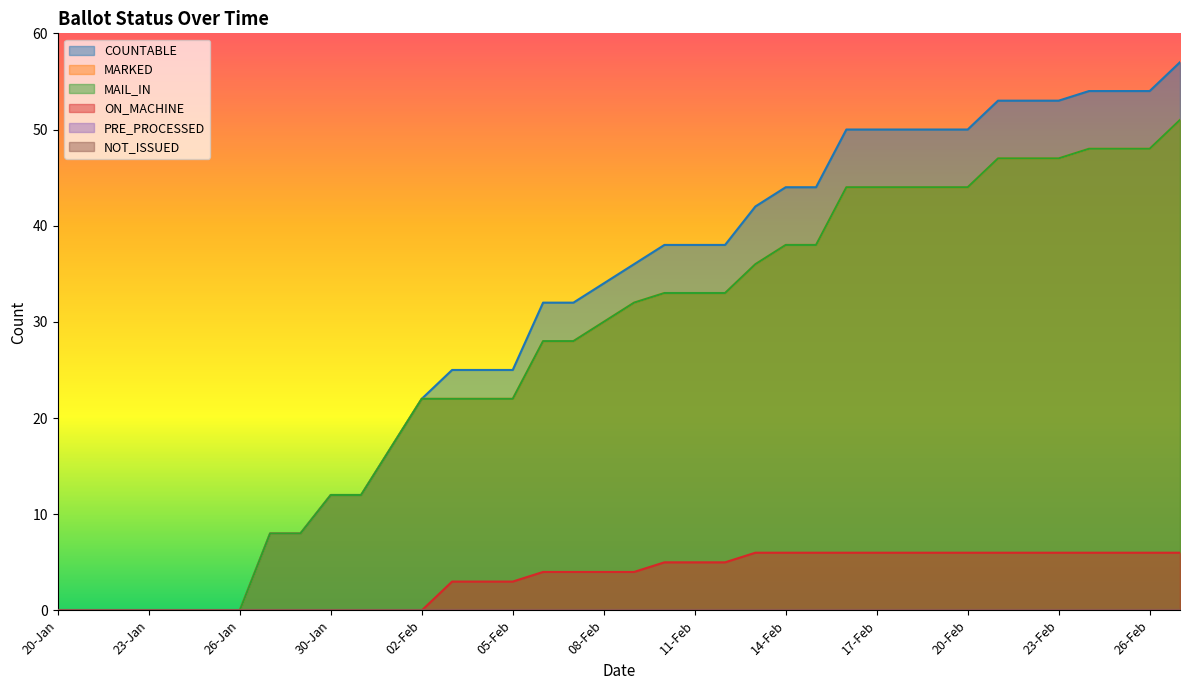

True or false: ON_MACHINE and COUNTABLE cross at least once.

False